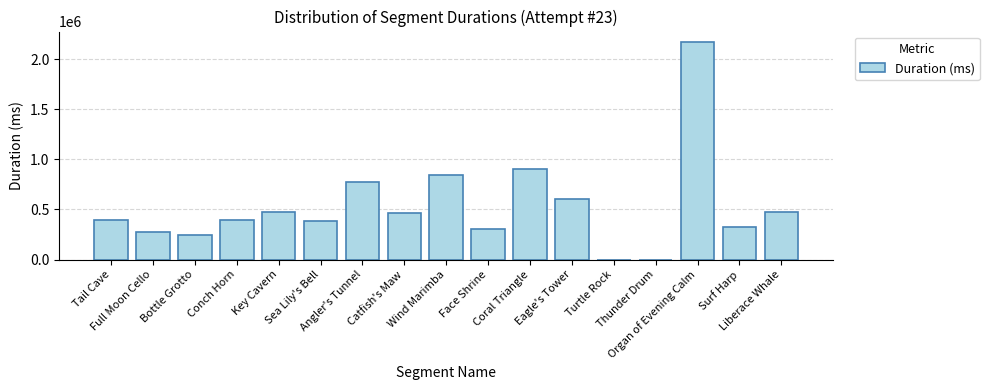

How many distinct data groups are displayed?

1